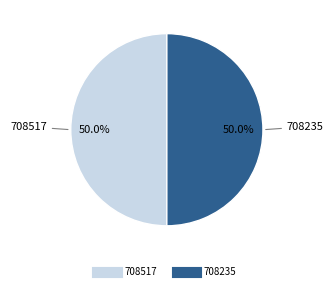

What is the ratio of the value at 708517 to the value at 708235?

1.0